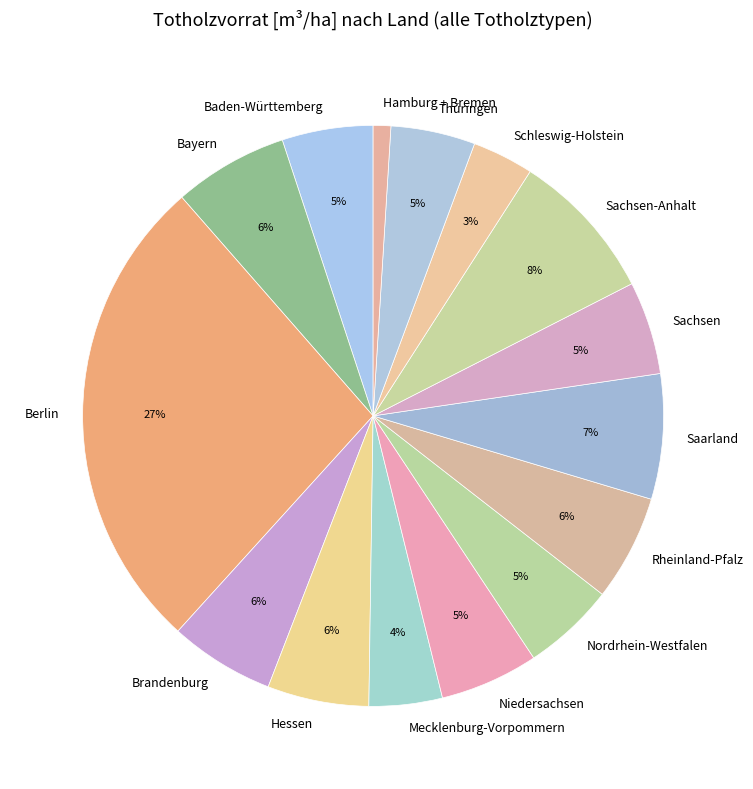

Combined, do Hamburg + Bremen and Sachsen account for over 50%?

No